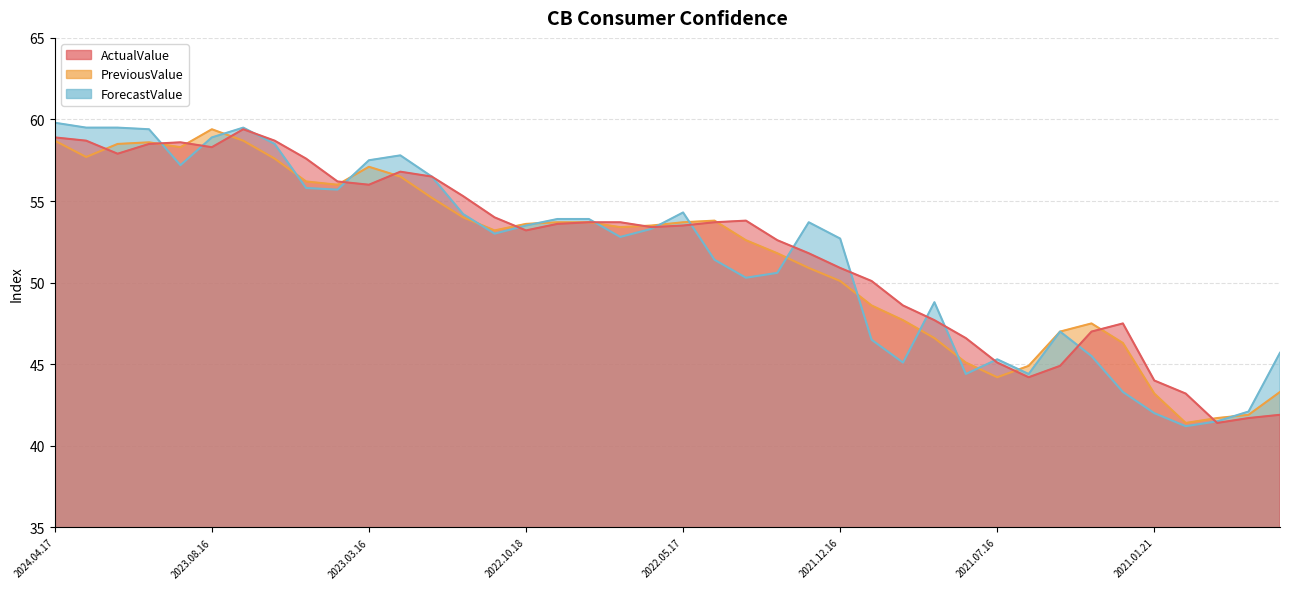

At how many categories does at least one series exceed 56?

13